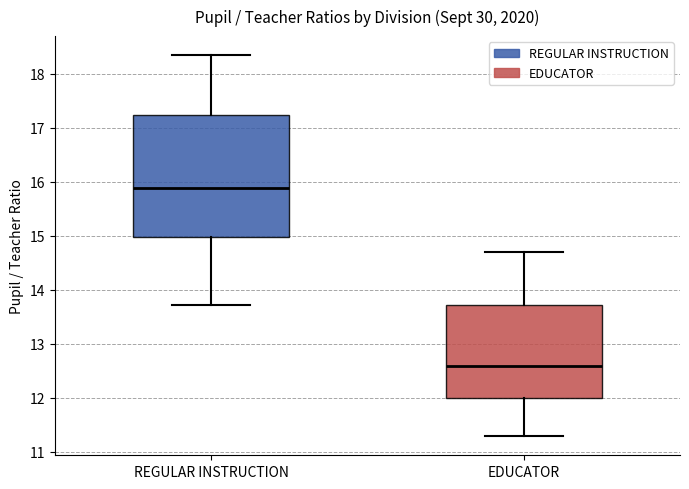

Reading left to right, transcribe this box plot: for each box, give where its median line is, the range the box spans, and where its two whiskers end, as read against the y-axis. The values are not printed on the chart, so give them approximately, as read against the axis.

REGULAR INSTRUCTION: median 15.9, box 15.0 to 17.2, whiskers 13.7 to 18.3
EDUCATOR: median 12.6, box 12.0 to 13.7, whiskers 11.3 to 14.7